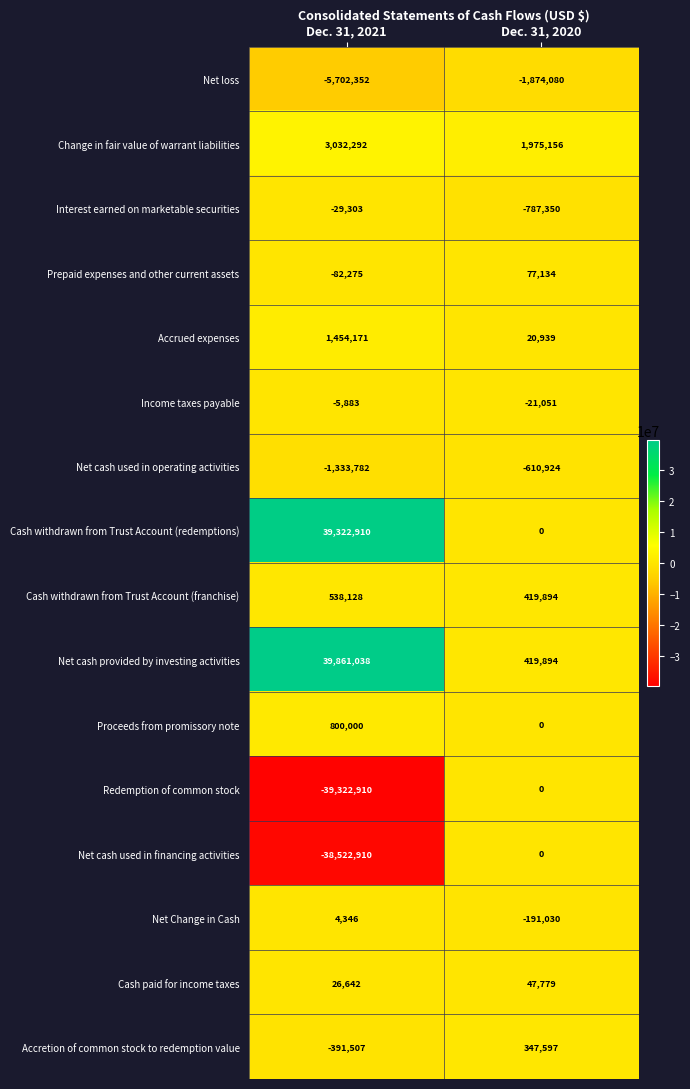

The Cash withdrawn from Trust Account (redemptions) series shows 0 at Dec. 31, 2020. True or false?

True